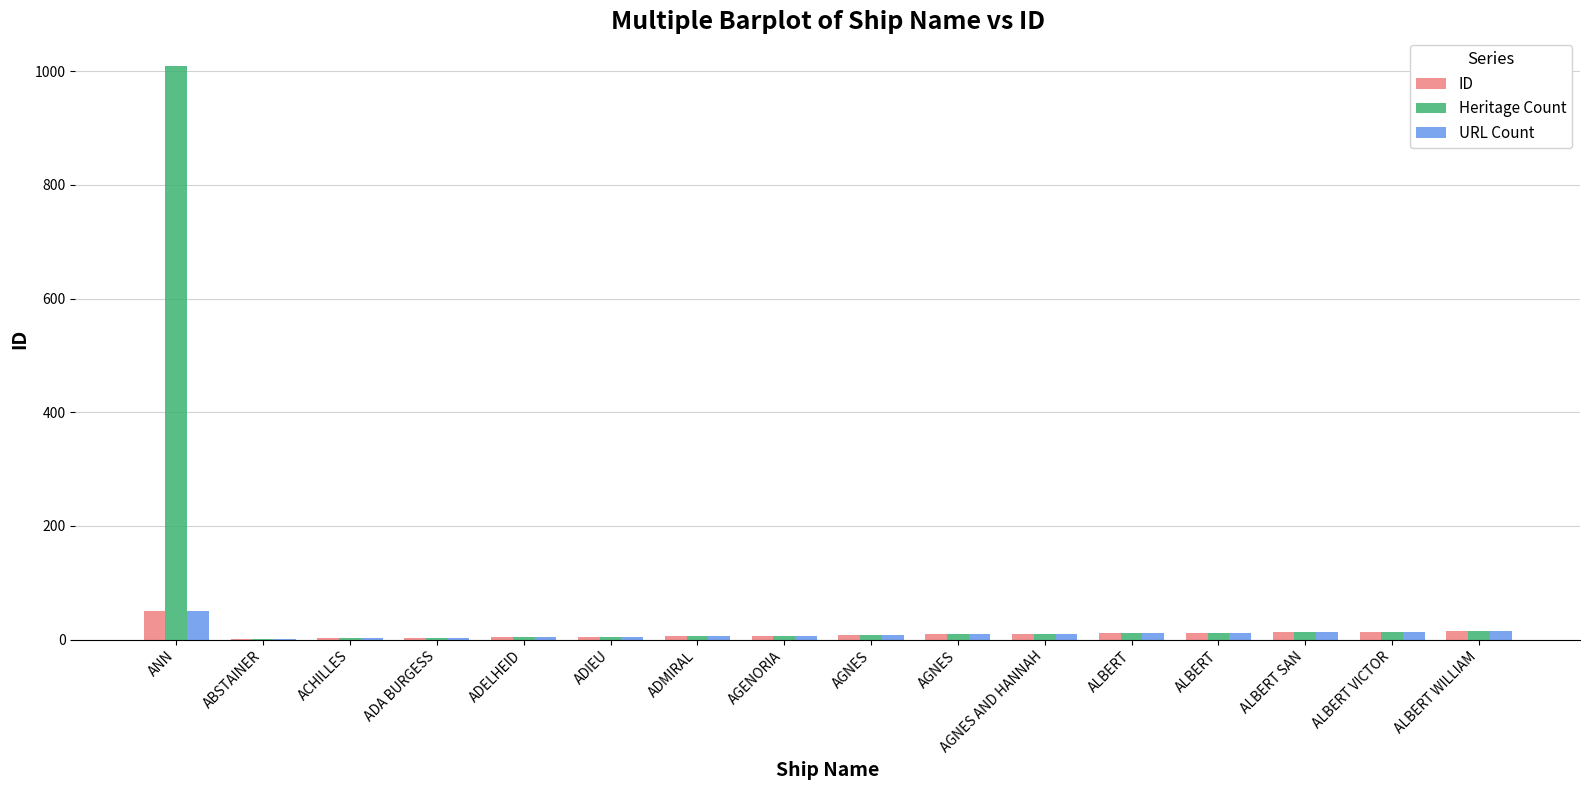

What is the difference between the second highest and minimum values in the ID series?

14